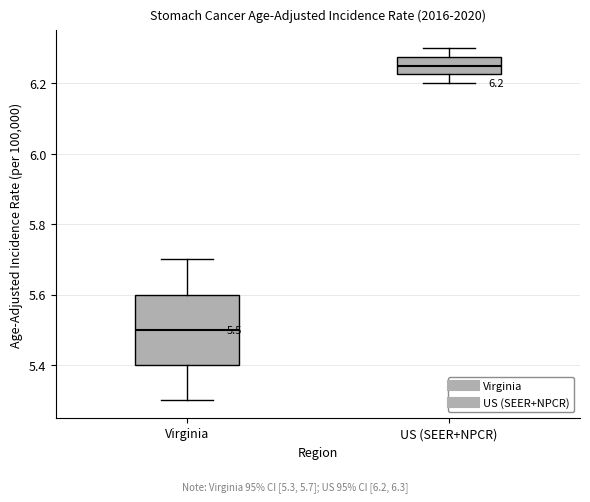

Comparing the boxes themselves (not the whiskers), which one is the tallest?

Virginia